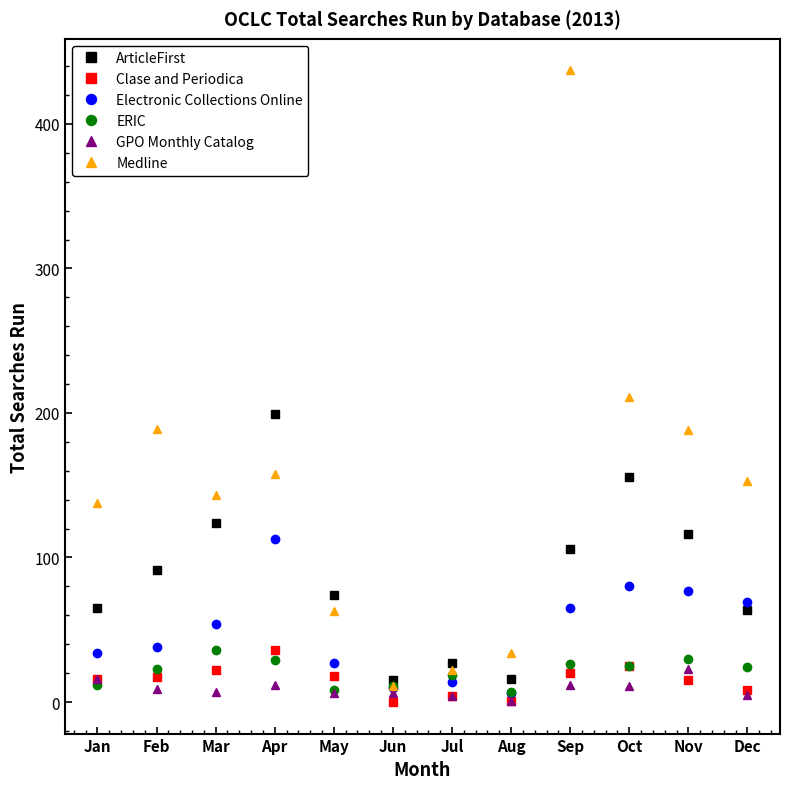

True or false: Electronic Collections Online and GPO Monthly Catalog cross at least once.

False